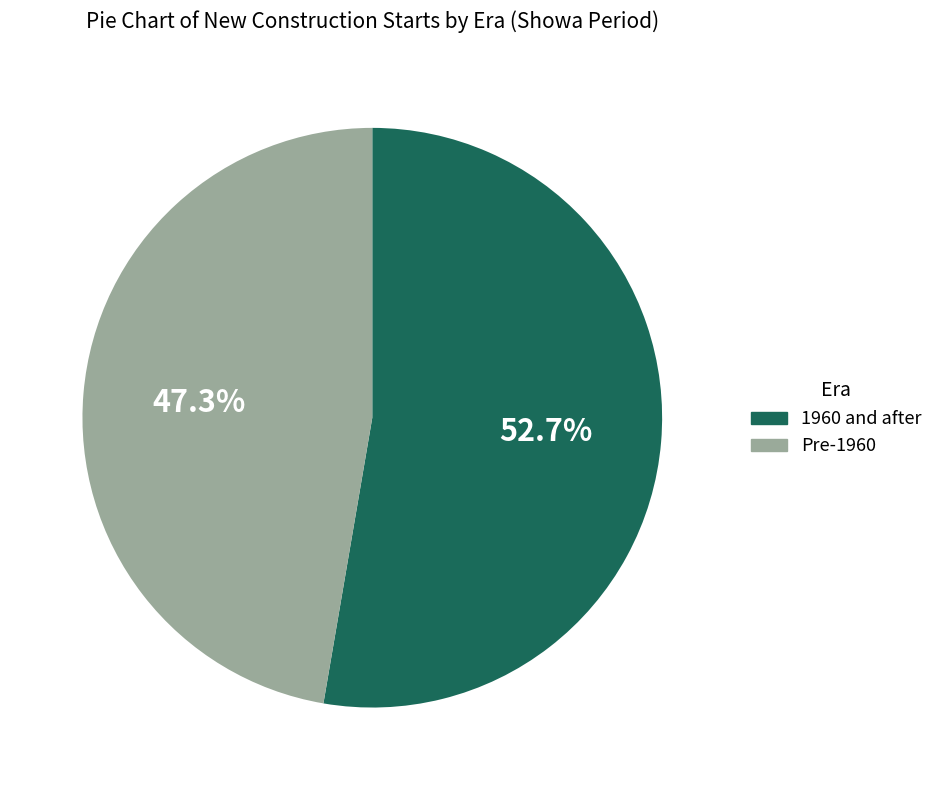

Which category has the biggest portion of the pie?

1960 and after